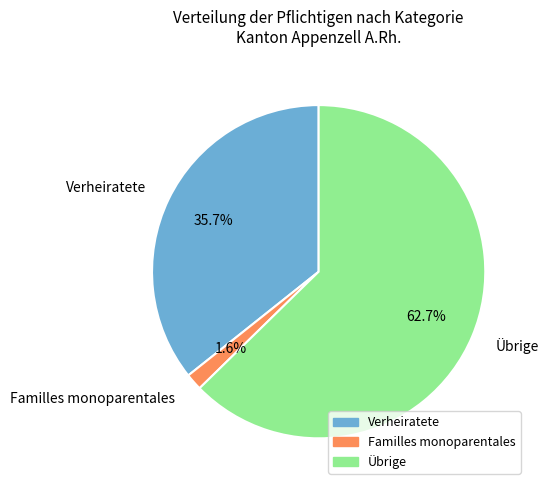

Which slice is the largest?

Übrige